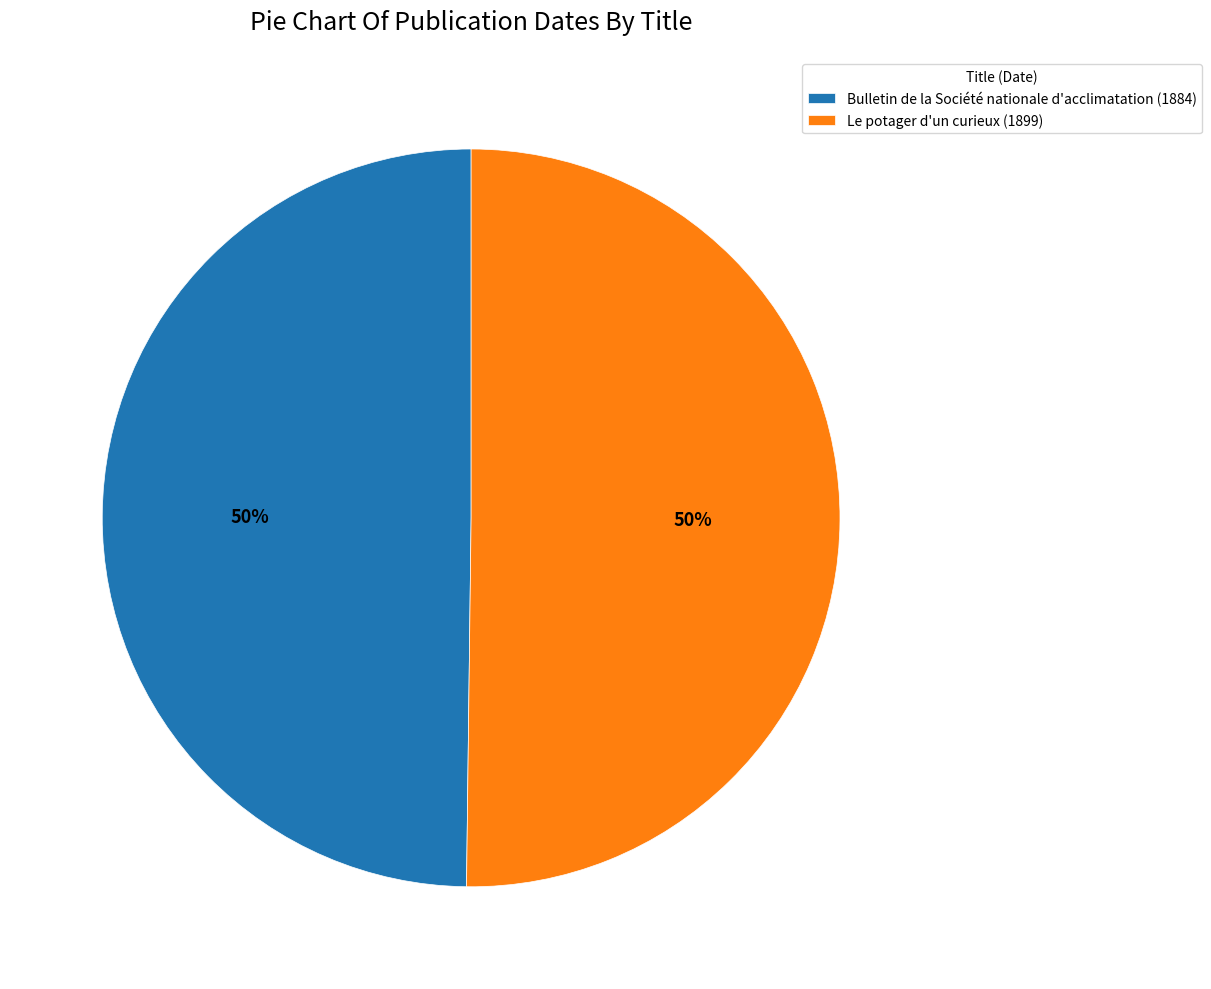

Count the number of slices in the pie.

2